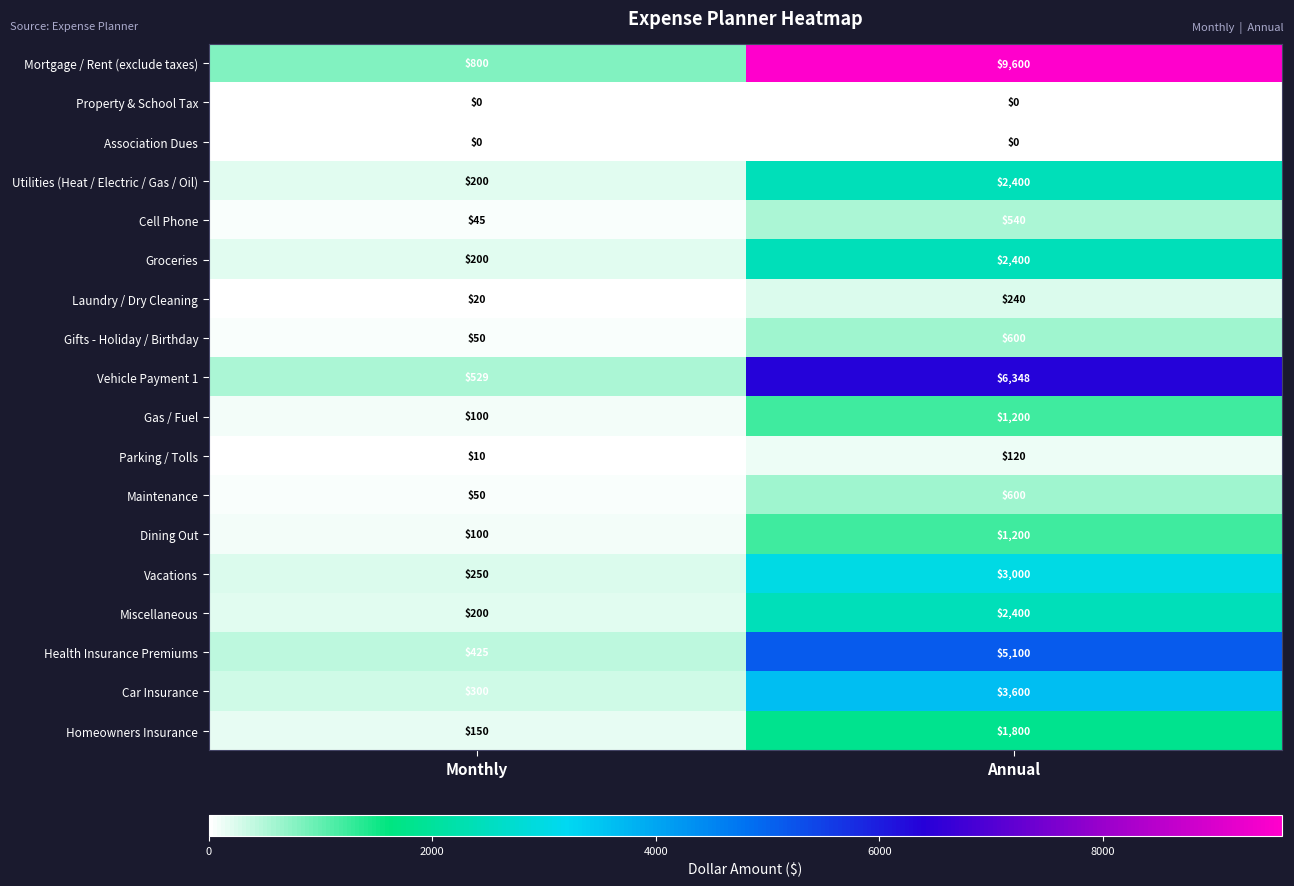

Which series has the widest spread of values?

Mortgage / Rent (exclude taxes)